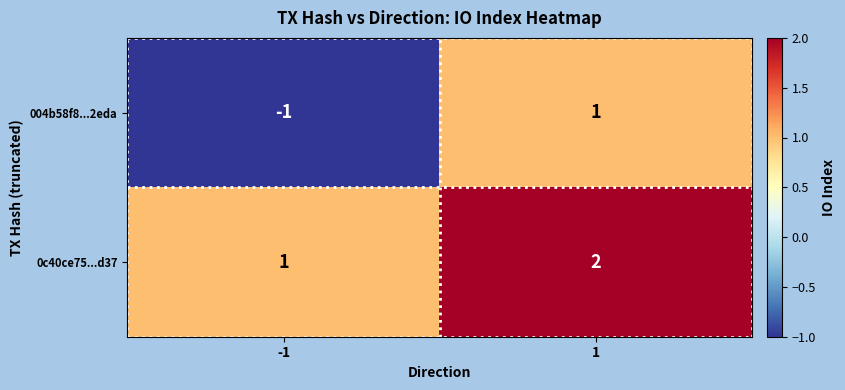

What is the total value across all series at 1?

3